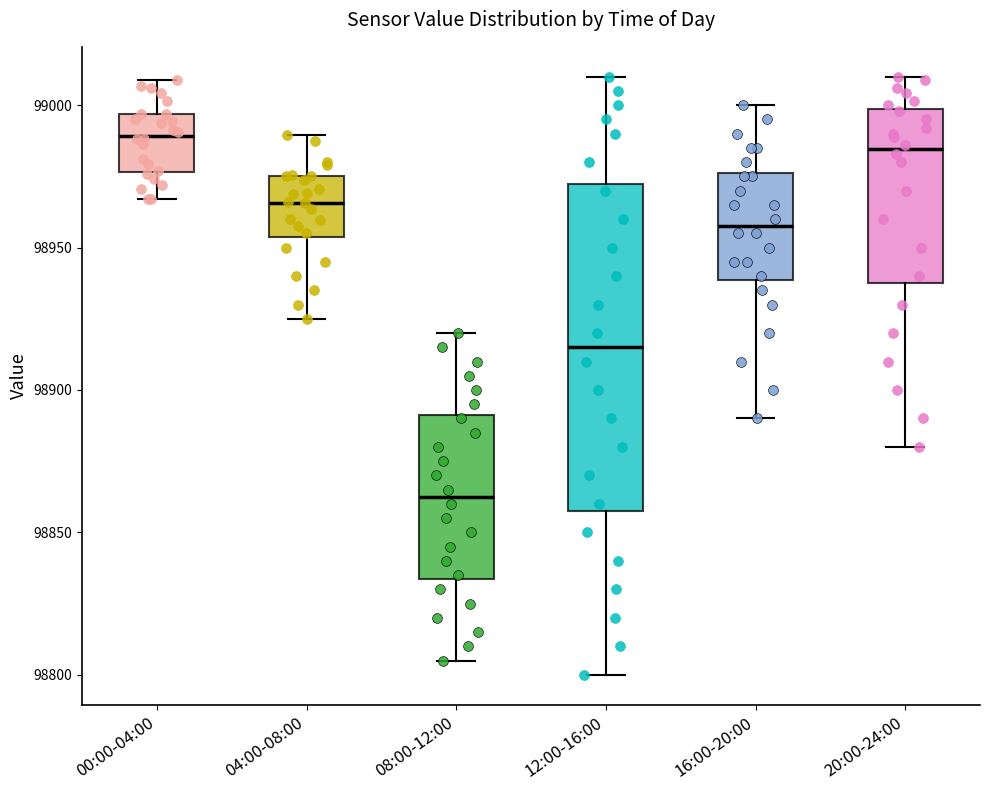

Reading left to right, read every box against the y-axis: the position of its median line, the range the box covers, and the ends of its whiskers. The values are not printed on the chart, so give them approximately, as read against the axis.

00:00-04:00: median 98990, box 98975 to 98995, whiskers 98965 to 99010
04:00-08:00: median 98965, box 98955 to 98975, whiskers 98925 to 98990
08:00-12:00: median 98865, box 98835 to 98890, whiskers 98805 to 98920
12:00-16:00: median 98915, box 98860 to 98975, whiskers 98800 to 99010
16:00-20:00: median 98960, box 98940 to 98975, whiskers 98890 to 99000
20:00-24:00: median 98985, box 98940 to 99000, whiskers 98880 to 99010